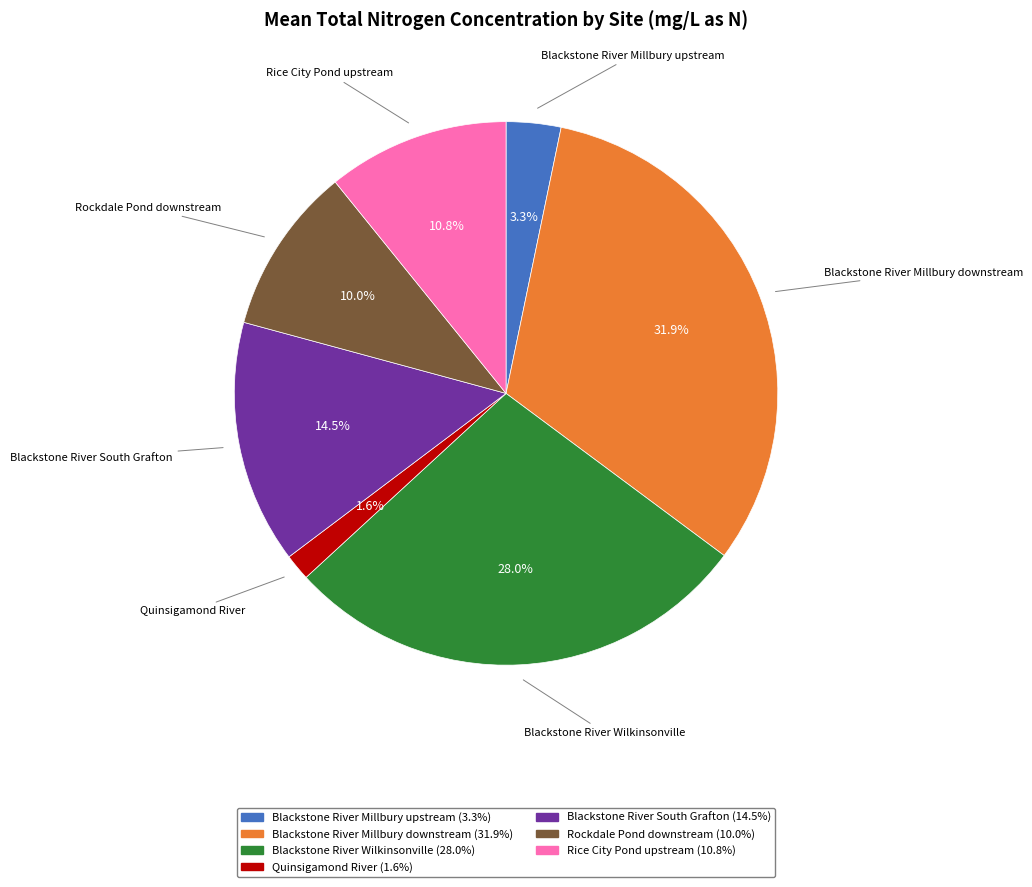

What percentage is the Blackstone River Millbury upstream slice, to the nearest percent?

3%